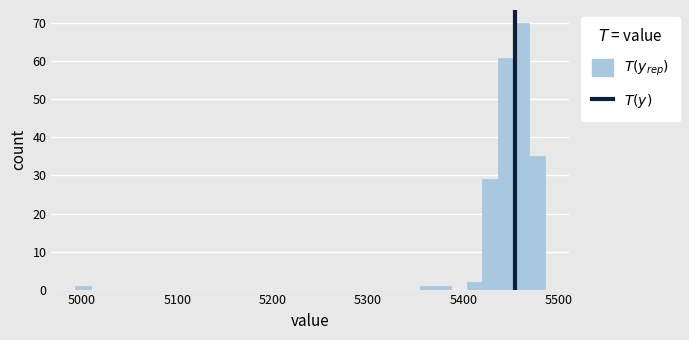

Around what value on the x-axis is the tallest bar? Give the approximate position of its centre, as read against the axis.

5460